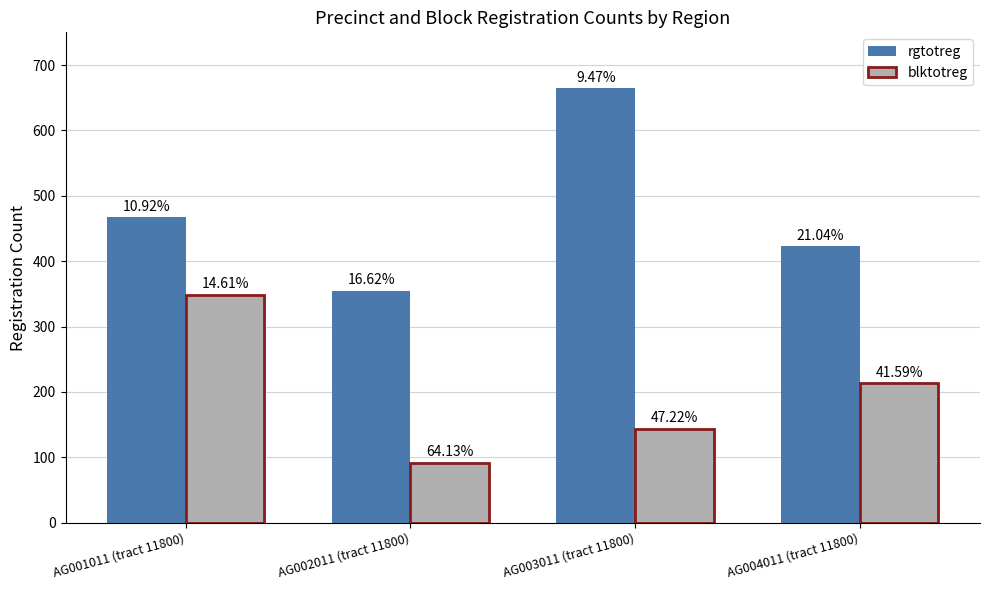

Which series has the widest spread of values?

rgtotreg